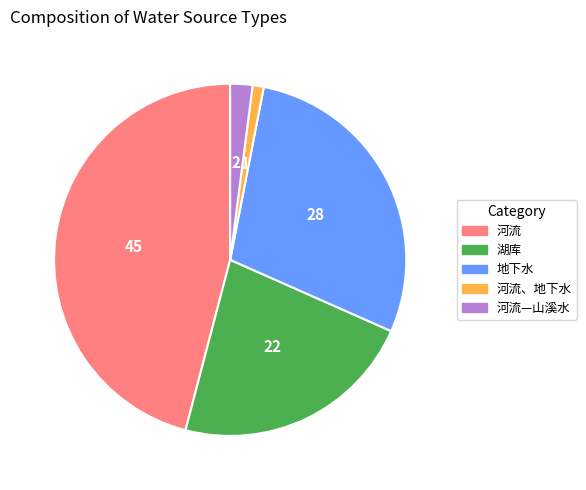

Is there any slice that represents more than half of the pie?

No